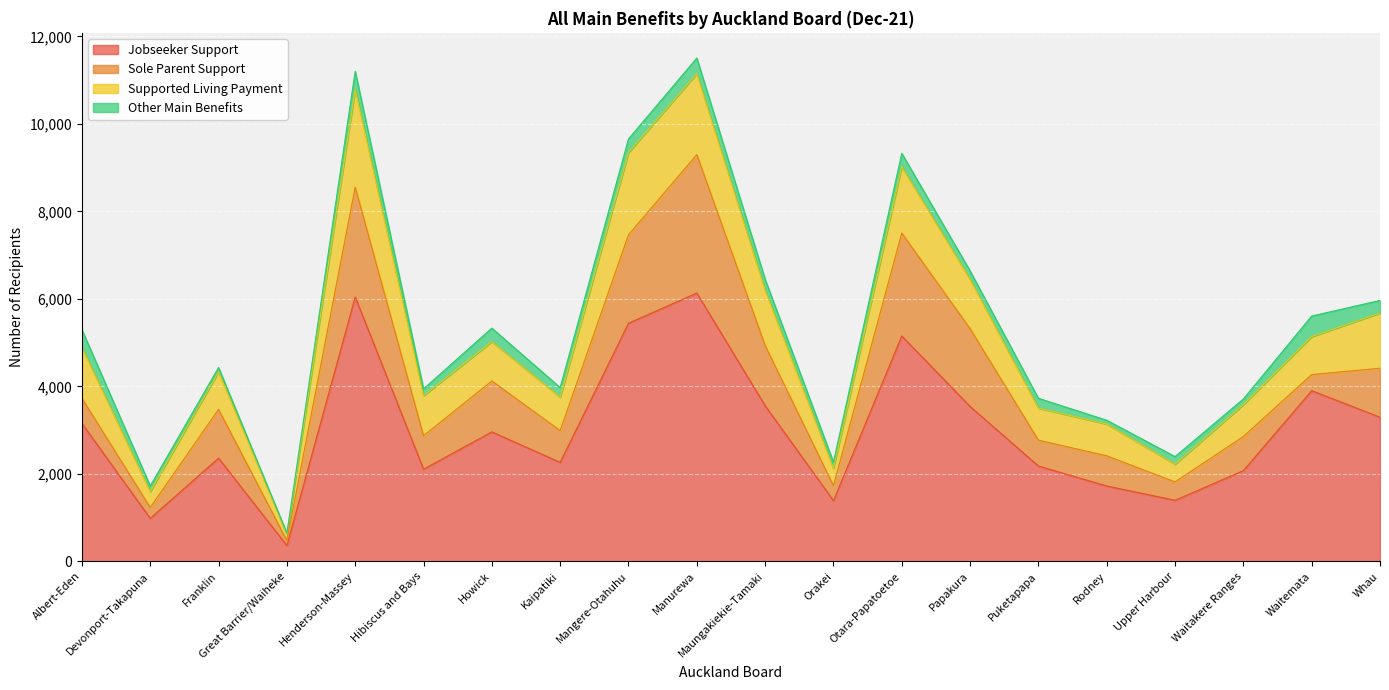

Is it true that Other Main Benefits equals 288 at Whau?

True